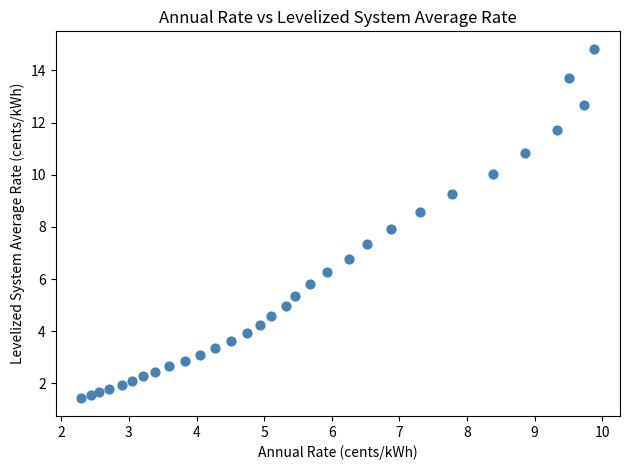

What is the range of Y values (max minus min)?

13.4